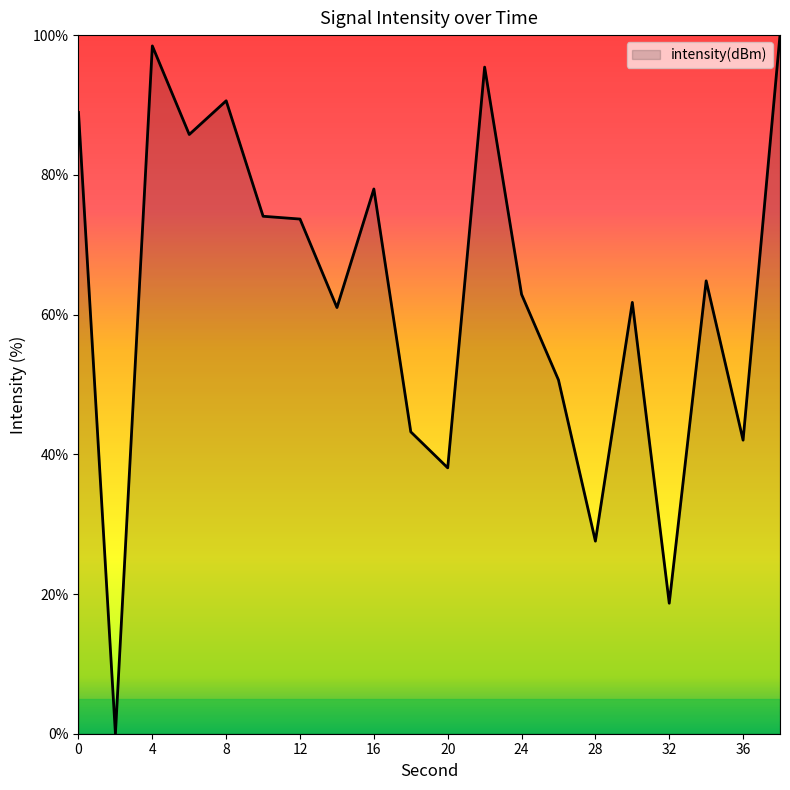

What is the maximum value shown in the chart?

100.0